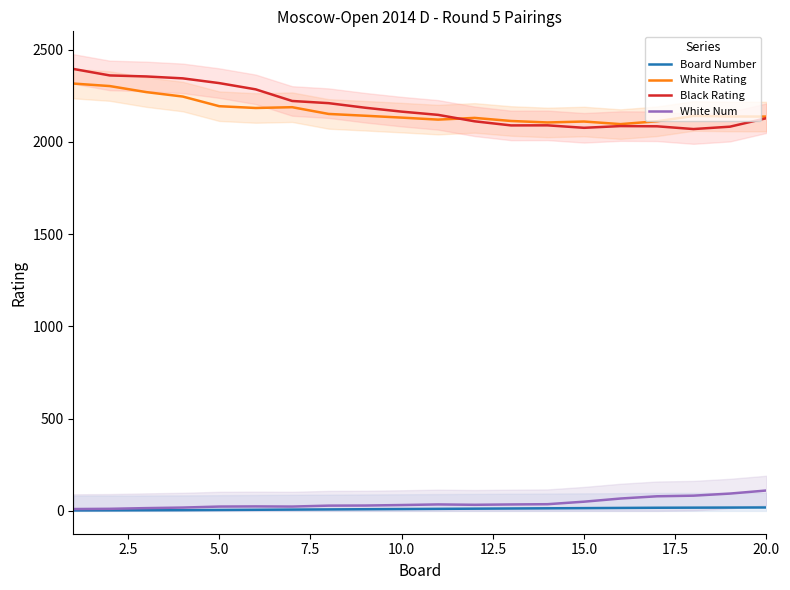

True or false: White Num and Board Number cross at least once.

False